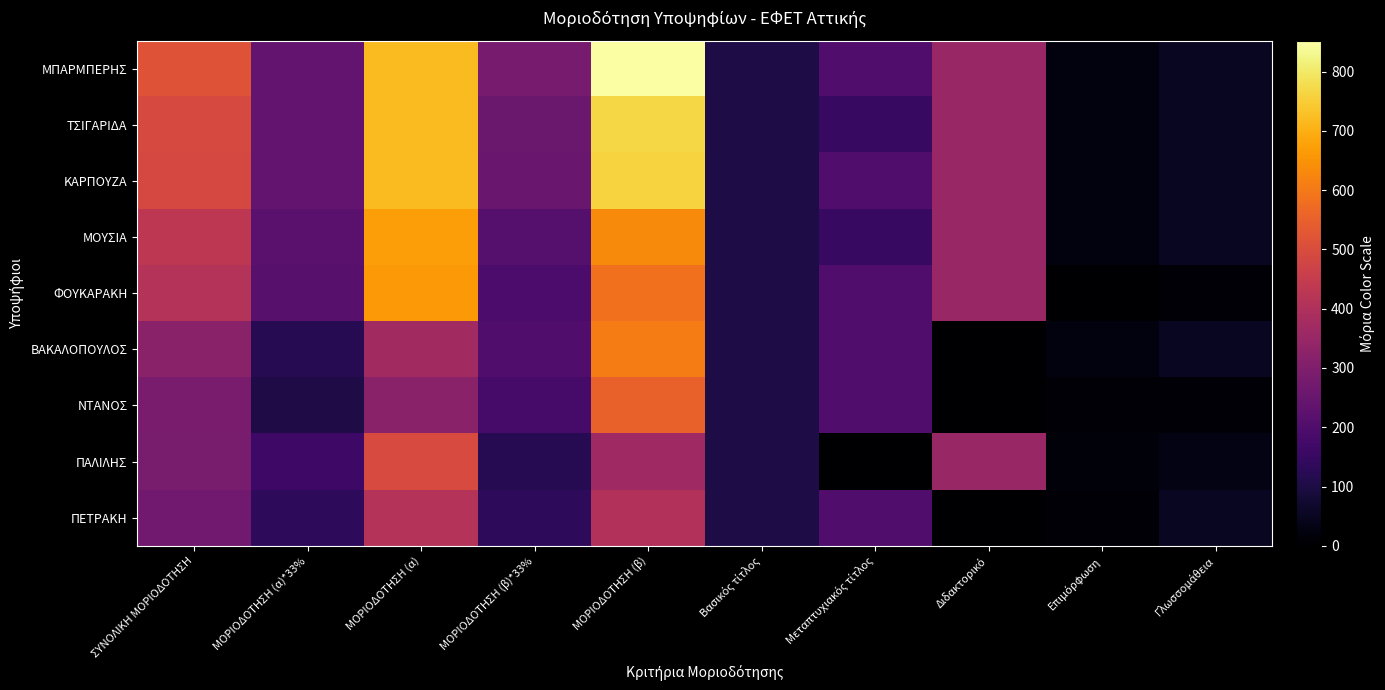

Reading left to right, extract all data points from this chart.

ΜΠΑΡΜΠΕΡΗΣ: ΣΥΝΟΛΙΚΗ ΜΟΡΙΟΔΟΤΗΣΗ=518.8	ΜΟΡΙΟΔΟΤΗΣΗ (α)*33%=237.6	ΜΟΡΙΟΔΟΤΗΣΗ (α)=720.0	ΜΟΡΙΟΔΟΤΗΣΗ (β)*33%=281.2	ΜΟΡΙΟΔΟΤΗΣΗ (β)=852.0	Βασικός τίτλος=100.0	Μεταπτυχιακός τίτλος=200.0	Διδακτορικό=350.0	Επιμόρφωση=20.0	Γλωσσομάθεια=50.0
ΤΣΙΓΑΡΙΔΑ: ΣΥΝΟΛΙΚΗ ΜΟΡΙΟΔΟΤΗΣΗ=490.6	ΜΟΡΙΟΔΟΤΗΣΗ (α)*33%=237.6	ΜΟΡΙΟΔΟΤΗΣΗ (α)=720.0	ΜΟΡΙΟΔΟΤΗΣΗ (β)*33%=252.9	ΜΟΡΙΟΔΟΤΗΣΗ (β)=766.5	Βασικός τίτλος=100.0	Μεταπτυχιακός τίτλος=150.0	Διδακτορικό=350.0	Επιμόρφωση=20.0	Γλωσσομάθεια=50.0
ΚΑΡΠΟΥΖΑ: ΣΥΝΟΛΙΚΗ ΜΟΡΙΟΔΟΤΗΣΗ=489.0	ΜΟΡΙΟΔΟΤΗΣΗ (α)*33%=237.6	ΜΟΡΙΟΔΟΤΗΣΗ (α)=720.0	ΜΟΡΙΟΔΟΤΗΣΗ (β)*33%=251.4	ΜΟΡΙΟΔΟΤΗΣΗ (β)=762.0	Βασικός τίτλος=100.0	Μεταπτυχιακός τίτλος=200.0	Διδακτορικό=350.0	Επιμόρφωση=20.0	Γλωσσομάθεια=50.0
ΜΟΥΣΙΑ: ΣΥΝΟΛΙΚΗ ΜΟΡΙΟΔΟΤΗΣΗ=430.8	ΜΟΡΙΟΔΟΤΗΣΗ (α)*33%=221.1	ΜΟΡΙΟΔΟΤΗΣΗ (α)=670.0	ΜΟΡΙΟΔΟΤΗΣΗ (β)*33%=209.7	ΜΟΡΙΟΔΟΤΗΣΗ (β)=635.5	Βασικός τίτλος=100.0	Μεταπτυχιακός τίτλος=150.0	Διδακτορικό=350.0	Επιμόρφωση=20.0	Γλωσσομάθεια=50.0
ΦΟΥΚΑΡΑΚΗ: ΣΥΝΟΛΙΚΗ ΜΟΡΙΟΔΟΤΗΣΗ=410.4	ΜΟΡΙΟΔΟΤΗΣΗ (α)*33%=217.8	ΜΟΡΙΟΔΟΤΗΣΗ (α)=660.0	ΜΟΡΙΟΔΟΤΗΣΗ (β)*33%=192.6	ΜΟΡΙΟΔΟΤΗΣΗ (β)=583.5	Βασικός τίτλος=100.0	Μεταπτυχιακός τίτλος=200.0	Διδακτορικό=350.0	Επιμόρφωση=0.0	Γλωσσομάθεια=10.0
ΒΑΚΑΛΟΠΟΥΛΟΣ: ΣΥΝΟΛΙΚΗ ΜΟΡΙΟΔΟΤΗΣΗ=322.6	ΜΟΡΙΟΔΟΤΗΣΗ (α)*33%=122.1	ΜΟΡΙΟΔΟΤΗΣΗ (α)=370.0	ΜΟΡΙΟΔΟΤΗΣΗ (β)*33%=200.5	ΜΟΡΙΟΔΟΤΗΣΗ (β)=607.5	Βασικός τίτλος=100.0	Μεταπτυχιακός τίτλος=200.0	Διδακτορικό=0.0	Επιμόρφωση=20.0	Γλωσσομάθεια=50.0
ΝΤΑΝΟΣ: ΣΥΝΟΛΙΚΗ ΜΟΡΙΟΔΟΤΗΣΗ=287.8	ΜΟΡΙΟΔΟΤΗΣΗ (α)*33%=105.6	ΜΟΡΙΟΔΟΤΗΣΗ (α)=320.0	ΜΟΡΙΟΔΟΤΗΣΗ (β)*33%=182.2	ΜΟΡΙΟΔΟΤΗΣΗ (β)=552.0	Βασικός τίτλος=100.0	Μεταπτυχιακός τίτλος=200.0	Διδακτορικό=0.0	Επιμόρφωση=10.0	Γλωσσομάθεια=10.0
ΠΑΛΙΛΗΣ: ΣΥΝΟΛΙΚΗ ΜΟΡΙΟΔΟΤΗΣΗ=283.7	ΜΟΡΙΟΔΟΤΗΣΗ (α)*33%=163.3	ΜΟΡΙΟΔΟΤΗΣΗ (α)=495.0	ΜΟΡΙΟΔΟΤΗΣΗ (β)*33%=120.4	ΜΟΡΙΟΔΟΤΗΣΗ (β)=364.8	Βασικός τίτλος=100.0	Μεταπτυχιακός τίτλος=0.0	Διδακτορικό=350.0	Επιμόρφωση=15.0	Γλωσσομάθεια=30.0
ΠΕΤΡΑΚΗ: ΣΥΝΟΛΙΚΗ ΜΟΡΙΟΔΟΤΗΣΗ=269.3	ΜΟΡΙΟΔΟΤΗΣΗ (α)*33%=135.3	ΜΟΡΙΟΔΟΤΗΣΗ (α)=410.0	ΜΟΡΙΟΔΟΤΗΣΗ (β)*33%=134.0	ΜΟΡΙΟΔΟΤΗΣΗ (β)=406.0	Βασικός τίτλος=100.0	Μεταπτυχιακός τίτλος=200.0	Διδακτορικό=0.0	Επιμόρφωση=10.0	Γλωσσομάθεια=50.0